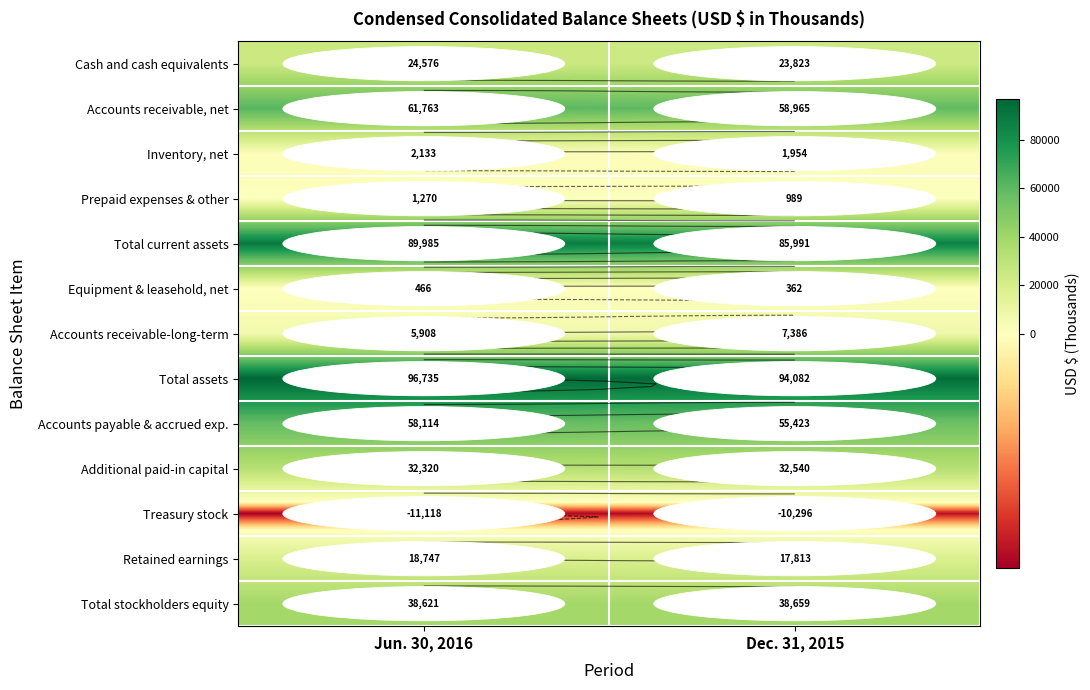

Which series has the largest range (max minus min)?

Total current assets